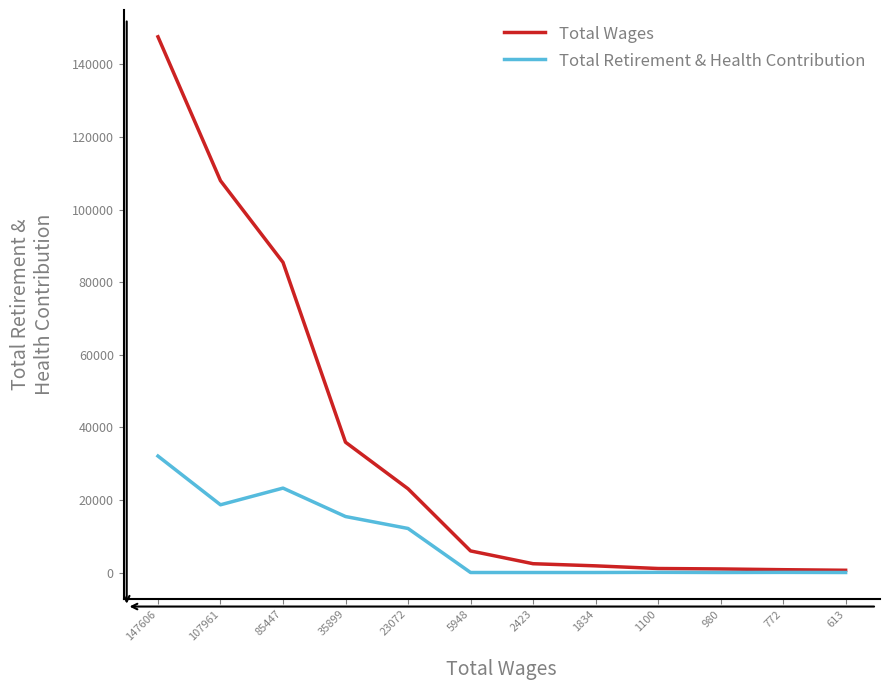

Which label corresponds to the largest value in the chart?

147606